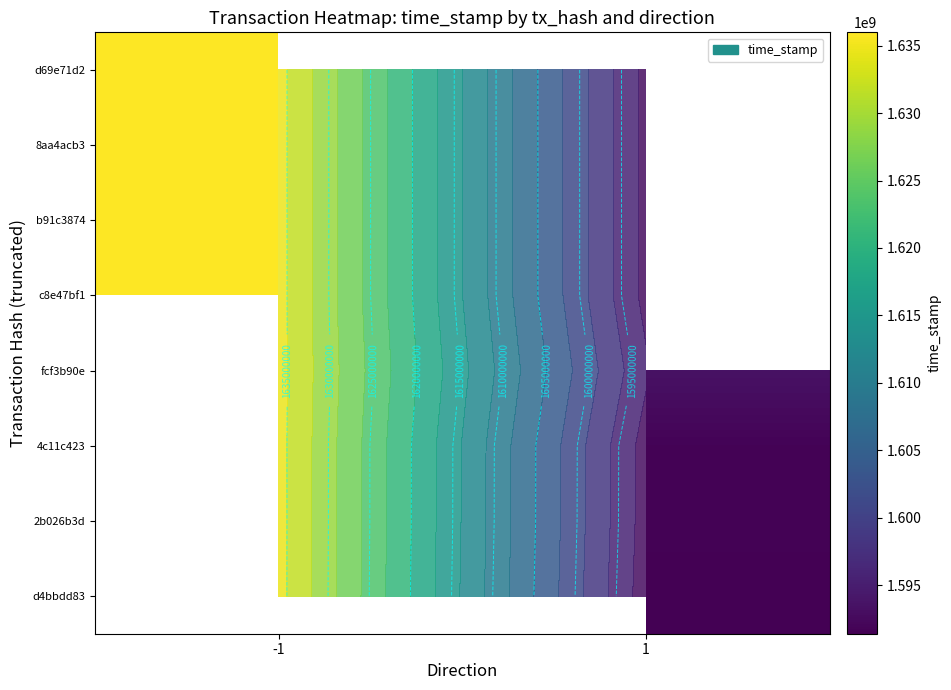

What is the maximum value for d69e71d2?

1635988268.0